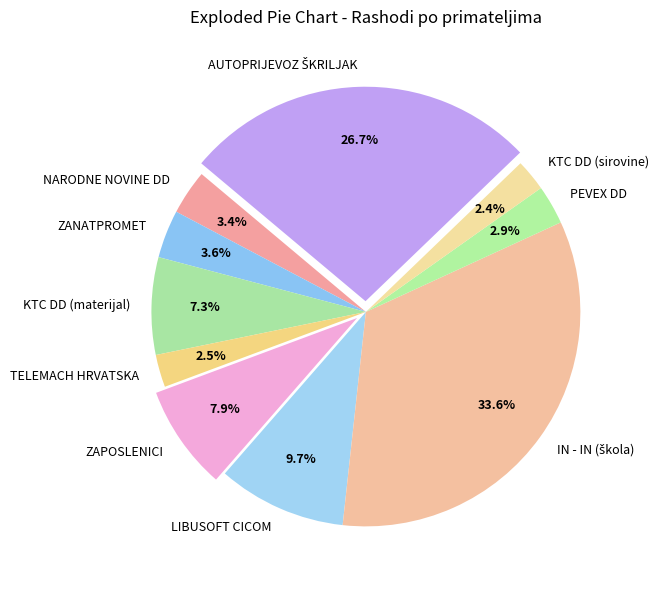

Is it true that PEVEX DD is 3% of the pie?

True